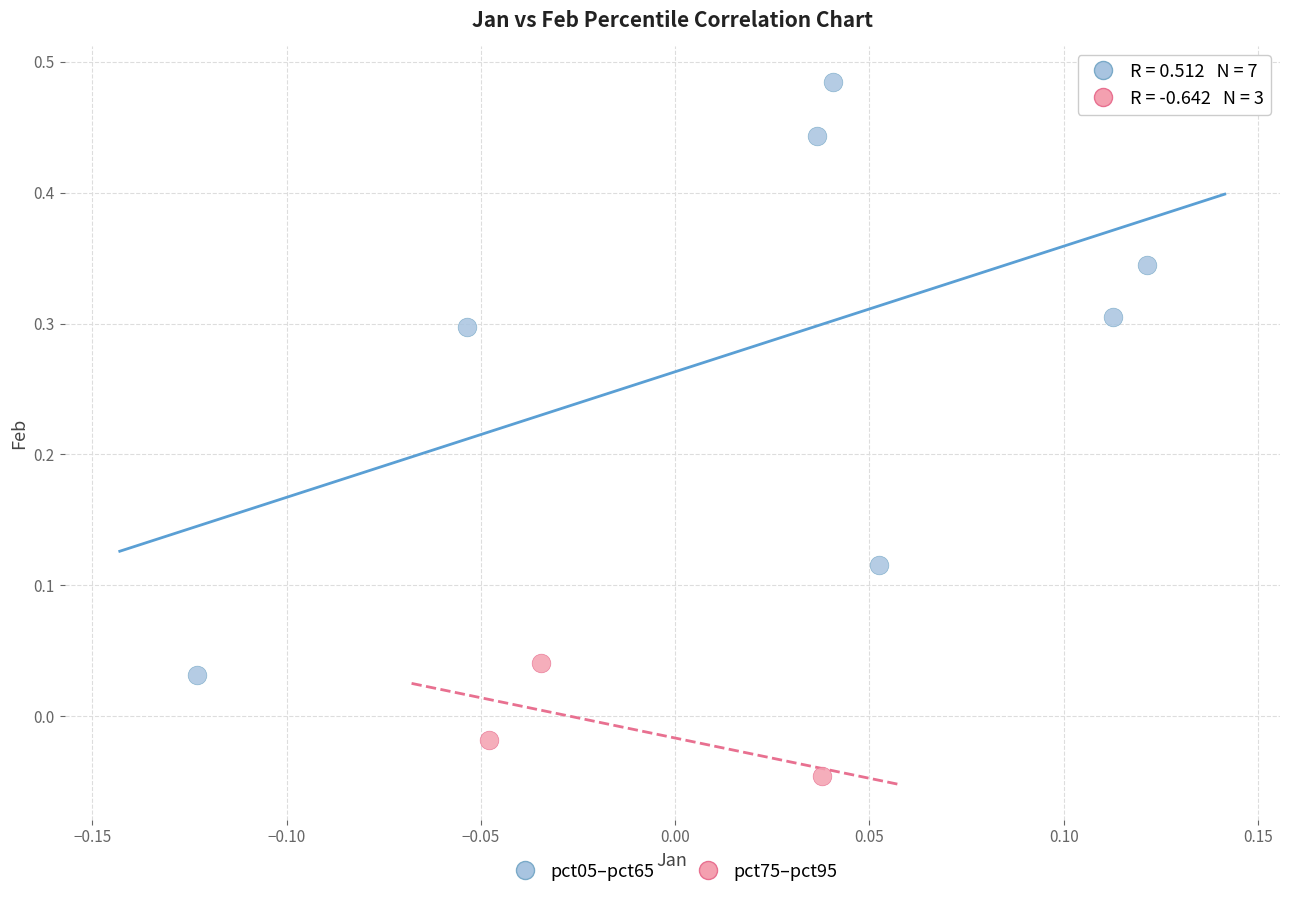

Which series has the largest Y range (max minus min)?

pct05–pct65